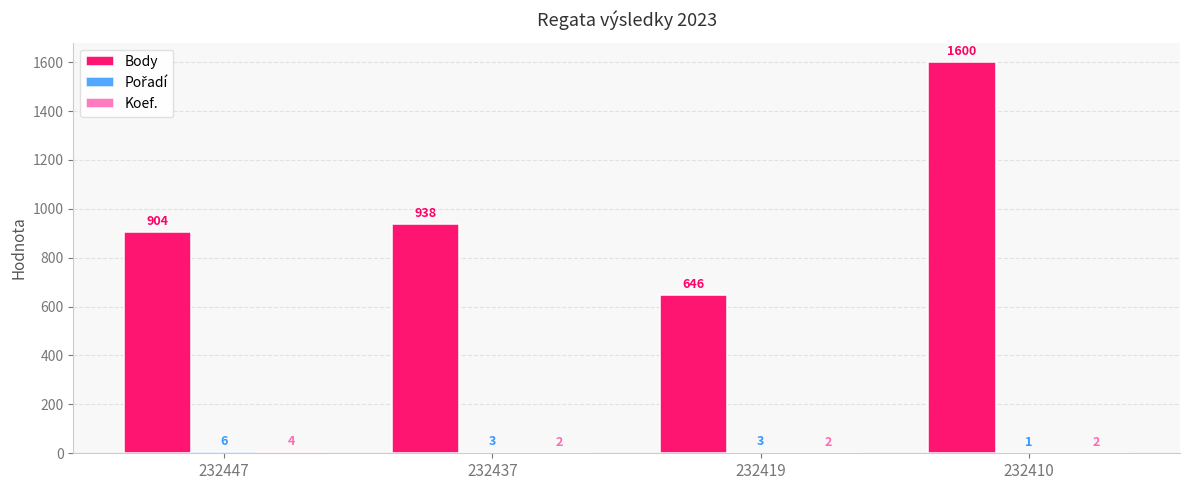

What is the average value of the Body series?

1022